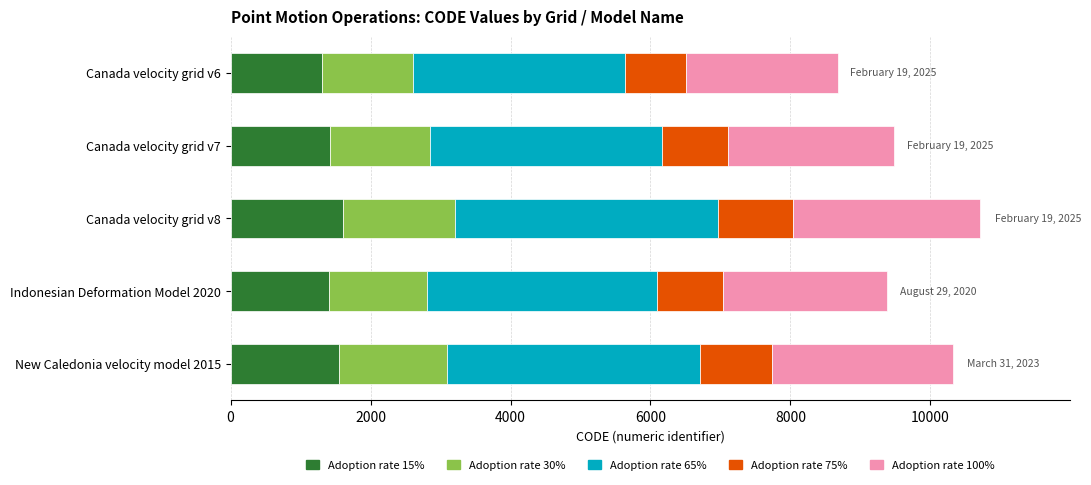

What is the total value across all series at Indonesian Deformation Model 2020?

9375.0